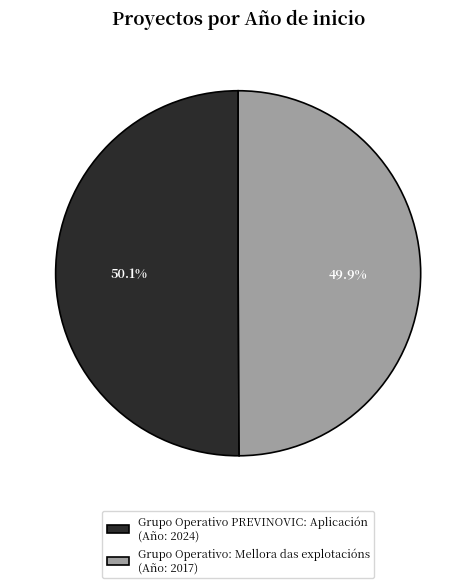

To the nearest percent, what is the combined percentage of Grupo Operativo PREVINOVIC: Aplicación and Grupo Operativo: Mellora das explotacións?

100%